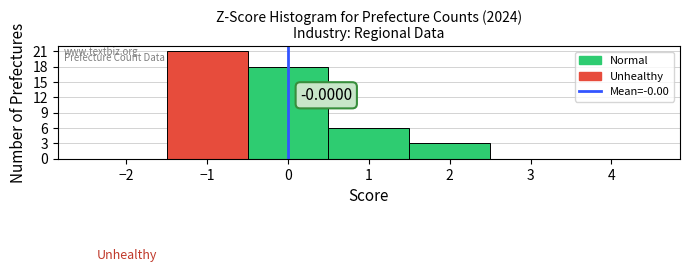

Which range on the x-axis has the tallest bar?

-1.5 to -0.5